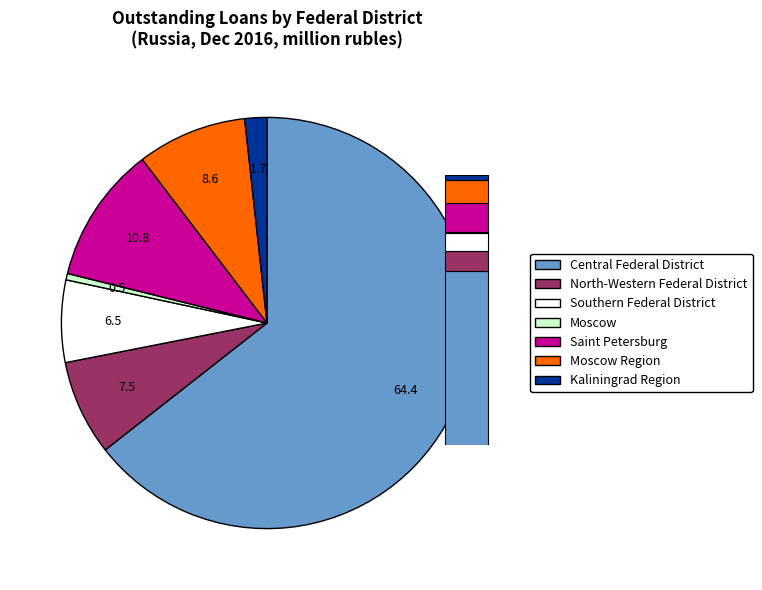

Which category accounts for the majority?

Central Federal District